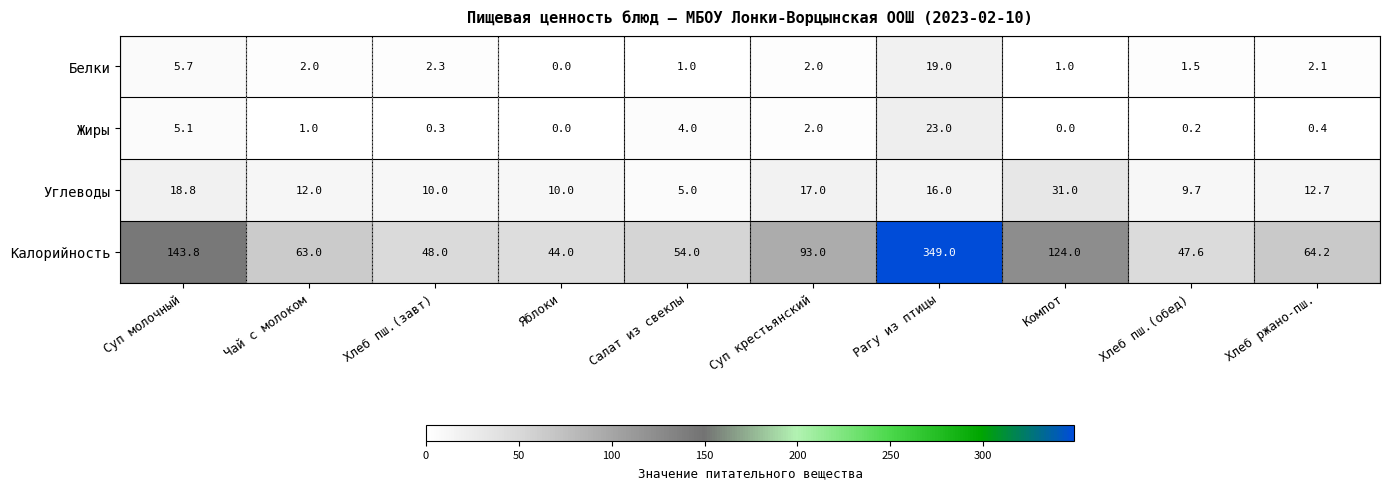

What is the greatest value displayed?

349.0